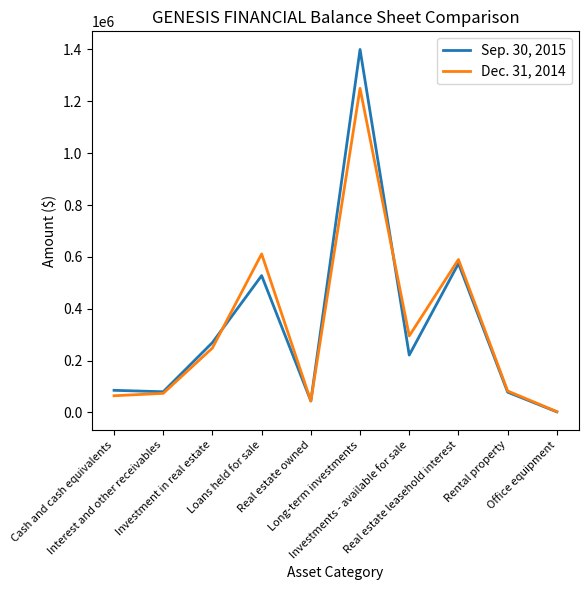

Is the value of Sep. 30, 2015 at Real estate leasehold interest greater than the value of Dec. 31, 2014 at Real estate owned?

Yes